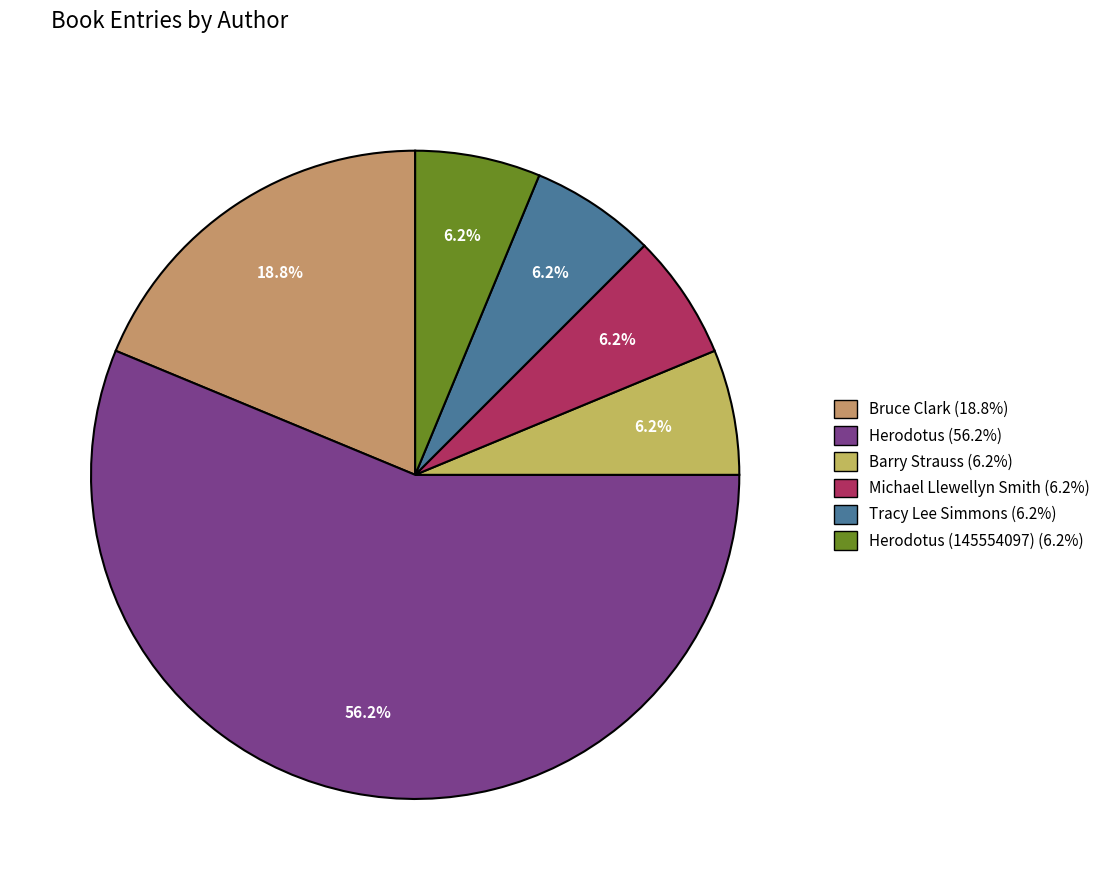

To the nearest percent, what is the average slice percentage?

17%